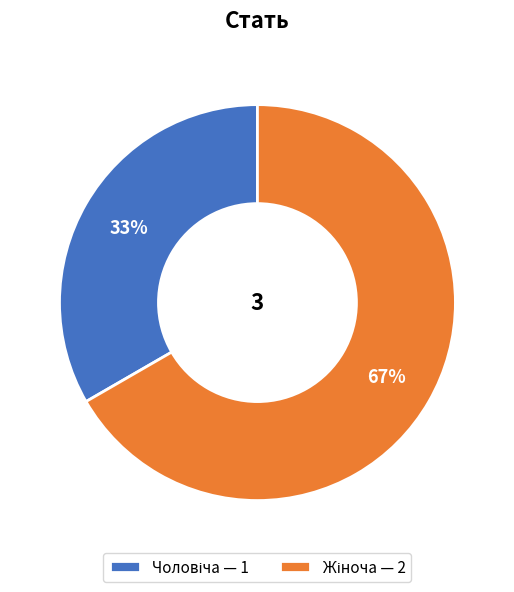

To the nearest percent, what is the average slice percentage?

50%